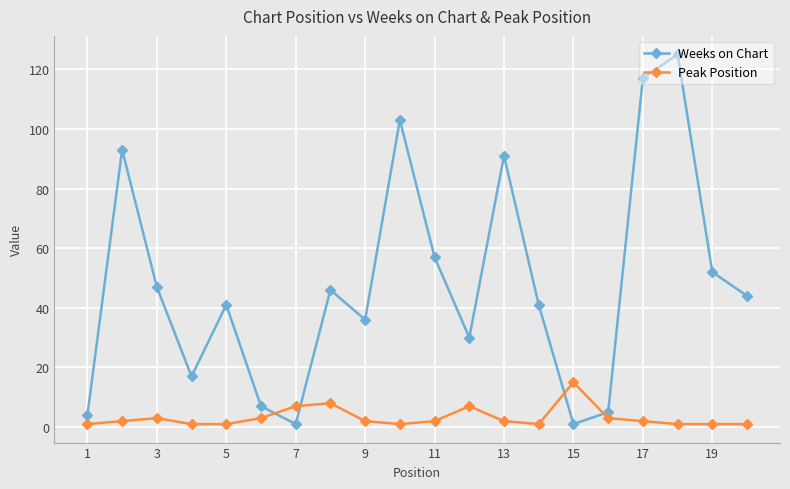

How many times do Peak Position and Weeks on Chart cross each other?

4